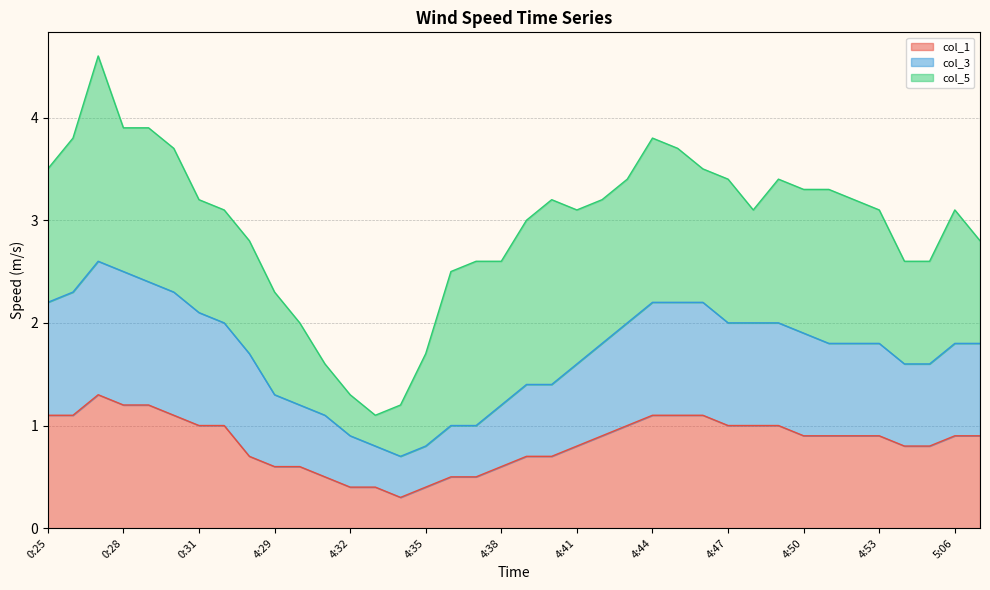

Is the value of col_3 at 0:26 greater than the value of col_1 at 4:49?

Yes